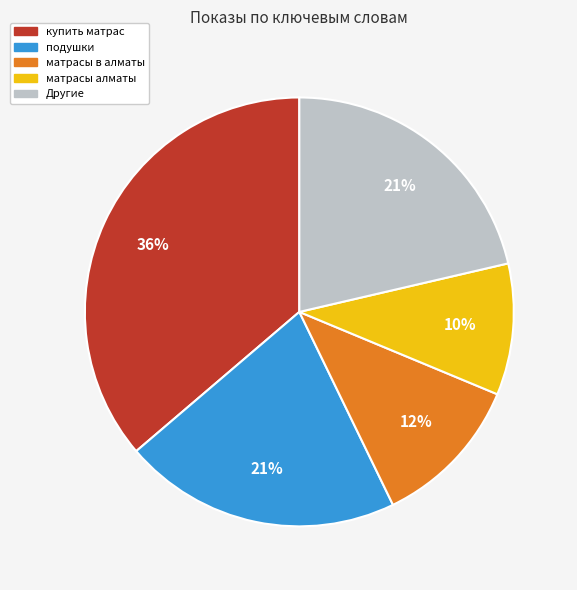

Combined, do купить матрас and подушки account for over 50%?

Yes